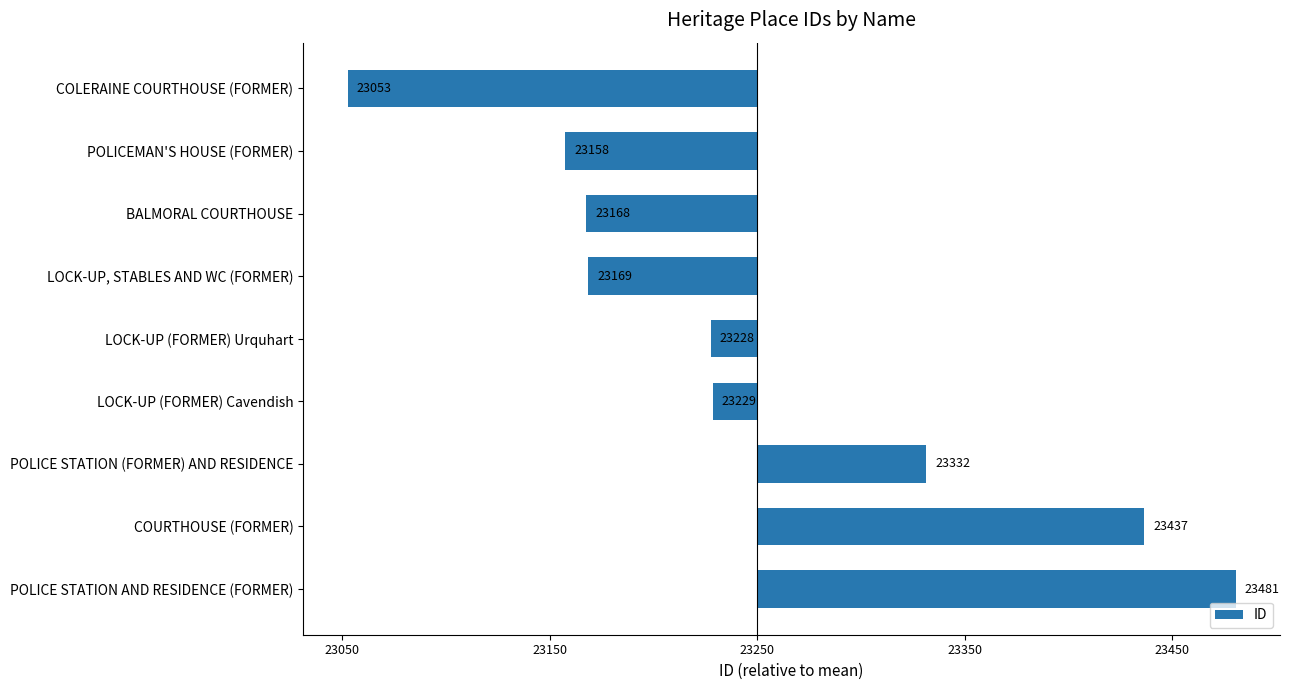

Are the bars horizontal?

Yes